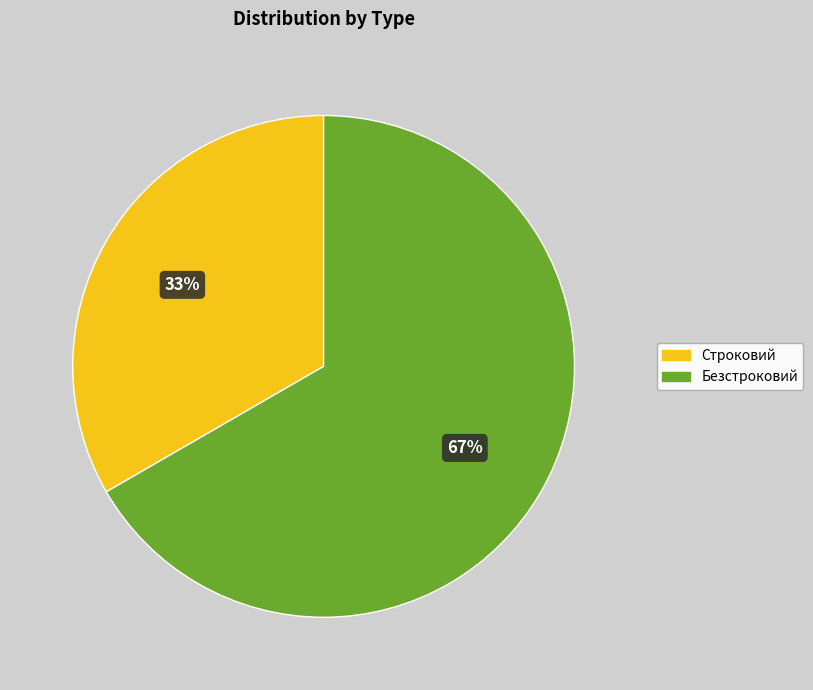

Count the number of slices in the pie.

2